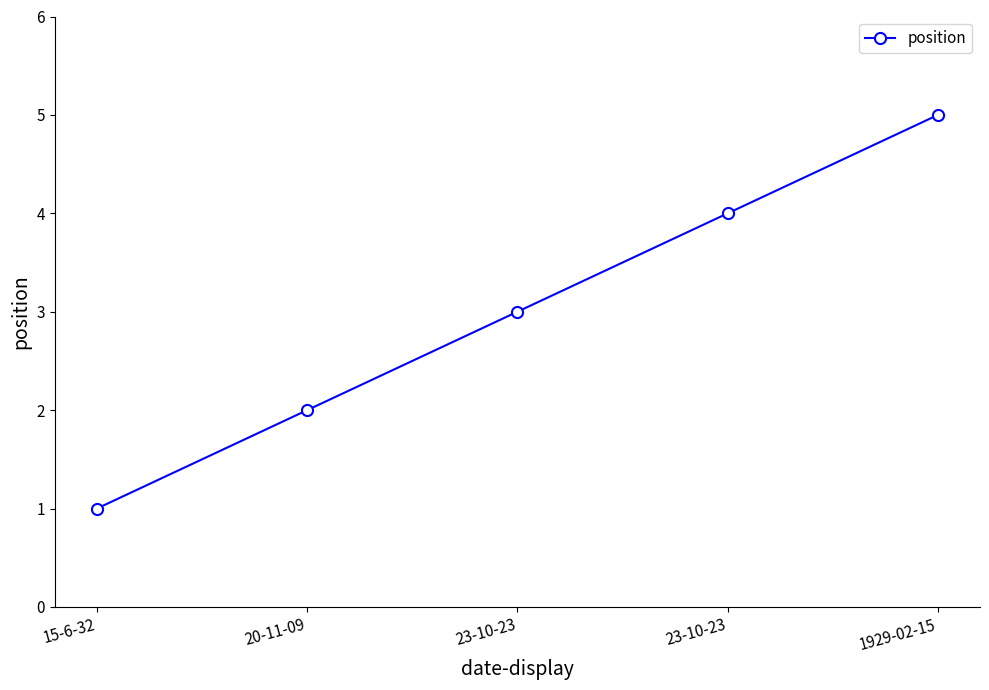

What is the ratio of the value at 20-11-09 to the value at 23-10-23?

0.7